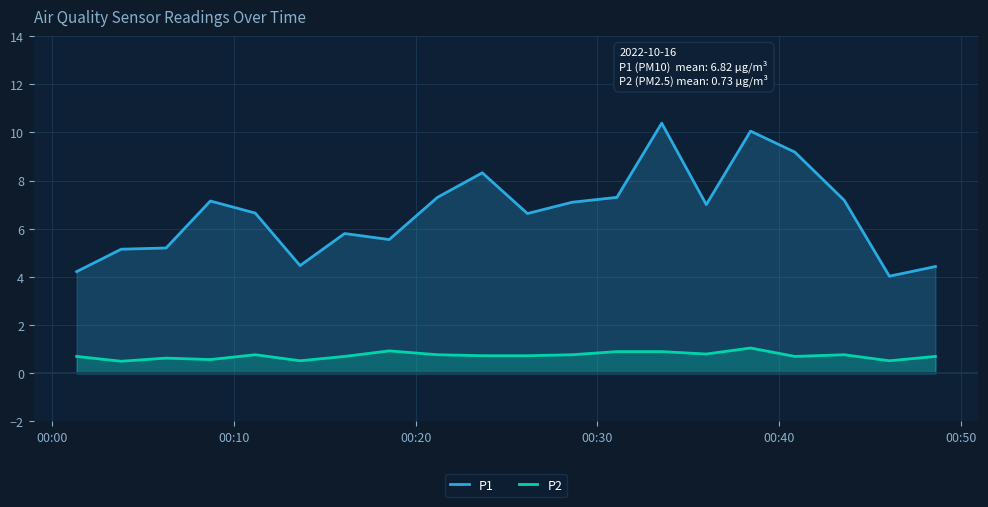

Which series has the widest spread of values?

P1